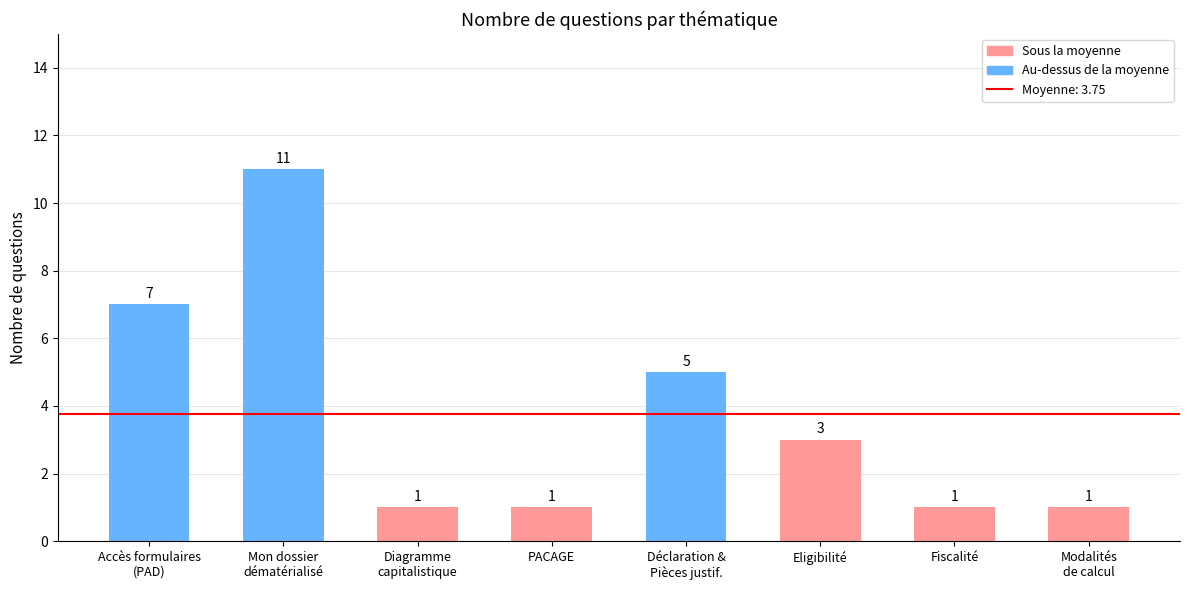

How many values are below 3?

4